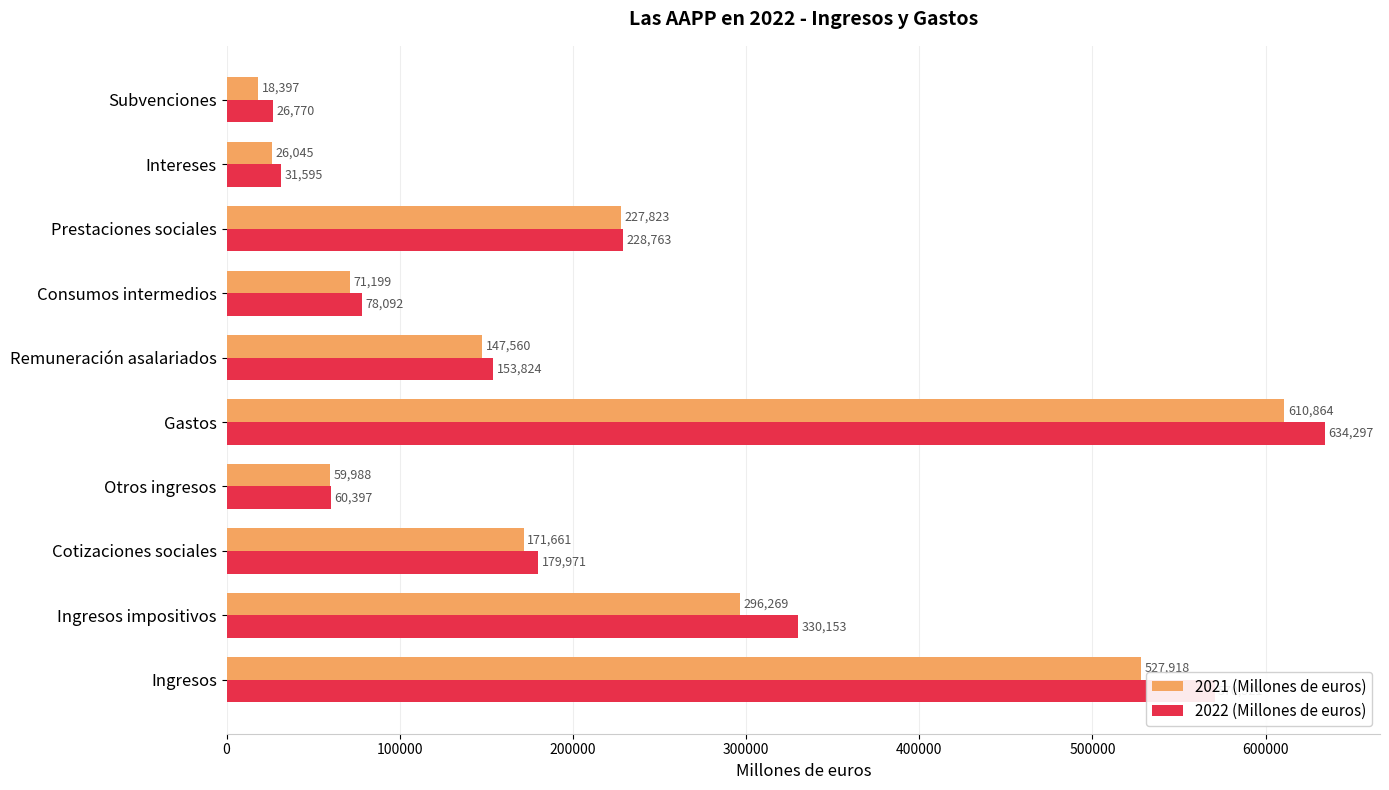

Between Otros ingresos and Gastos, which series saw the biggest shift?

2022 (Millones de euros)